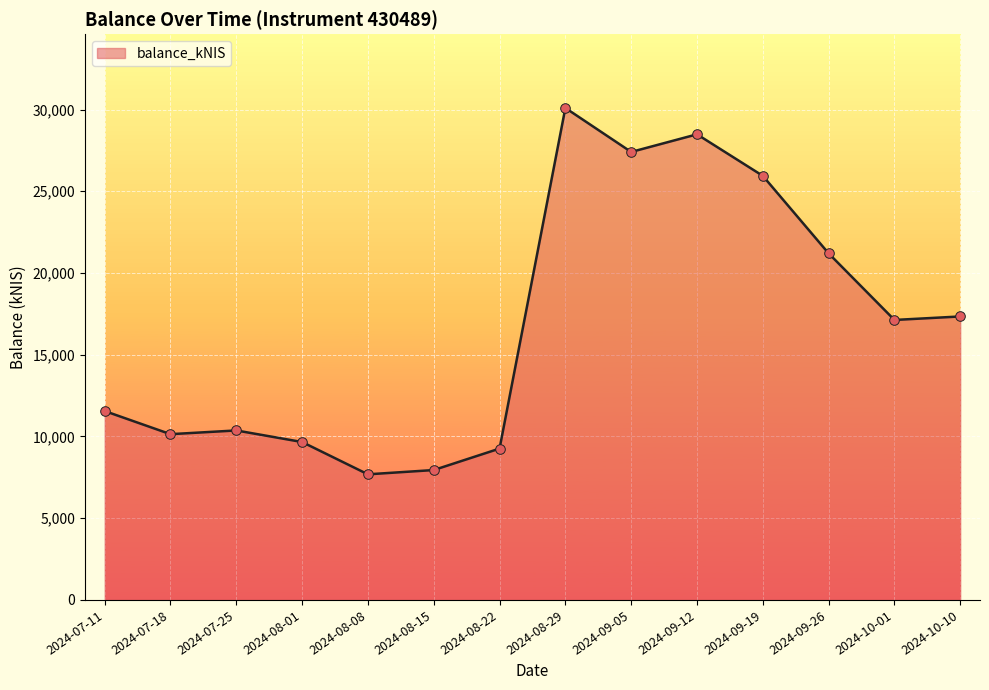

Which has a higher value, 2024-08-22 or 2024-09-19?

2024-09-19